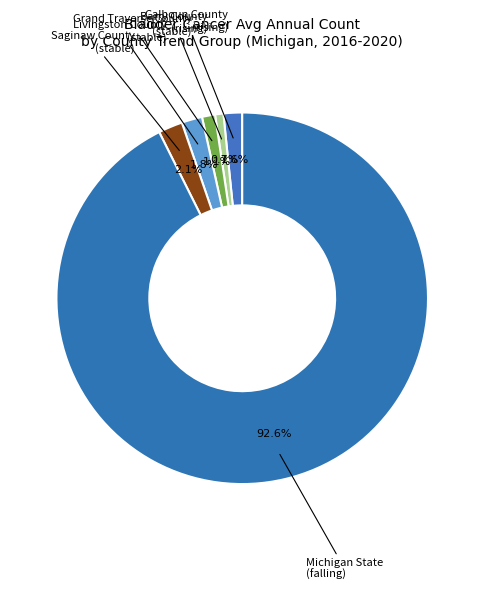

Approximately how many times larger is the value at Saginaw County (stable) compared to Livingston County (stable)?

1.2